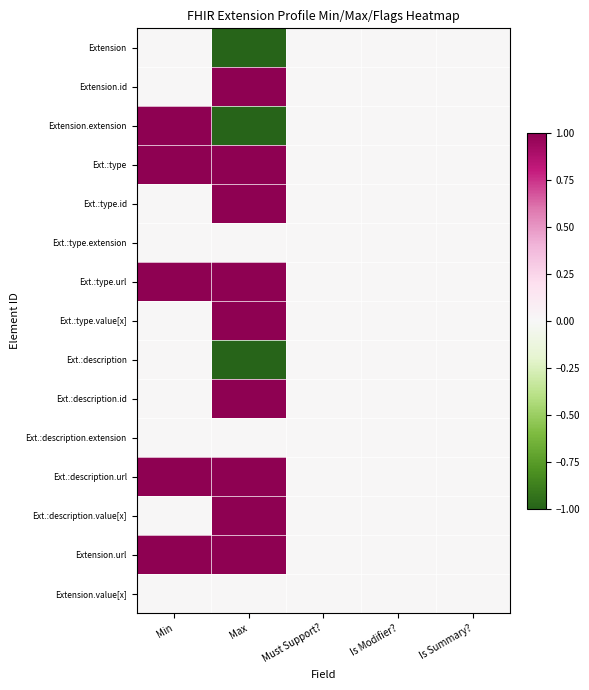

What is the total value across all series at Max?

6